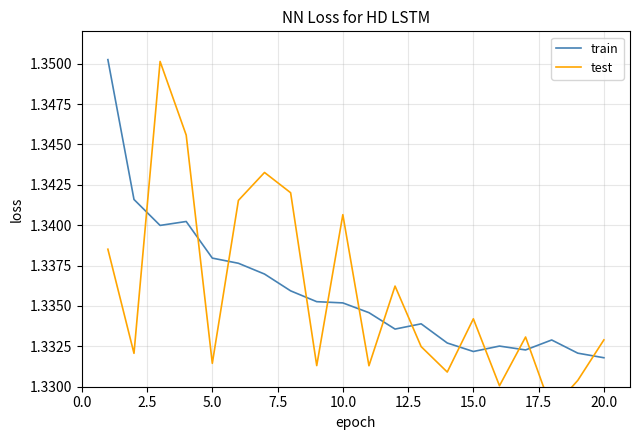

What are all the series names shown in the legend?

train, test